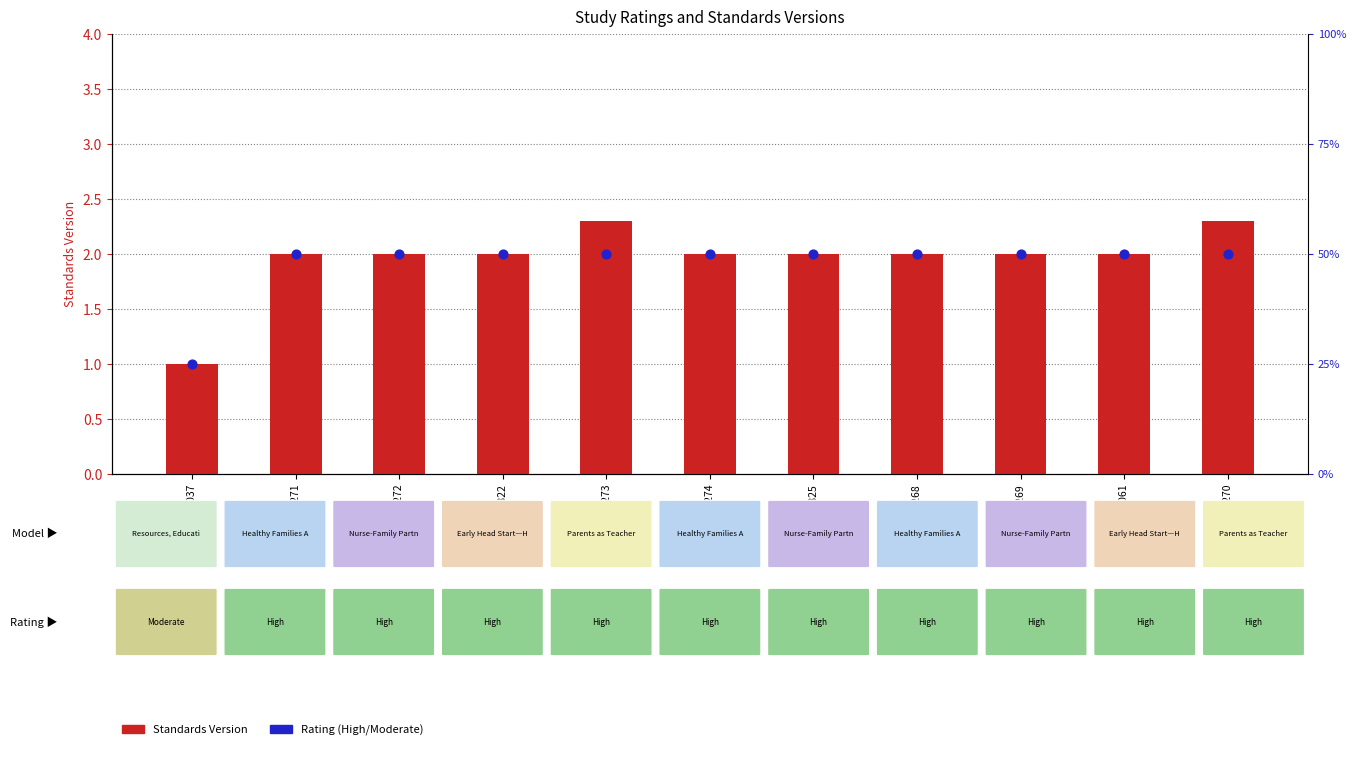

Which series contains the highest Y value?

Standards Version